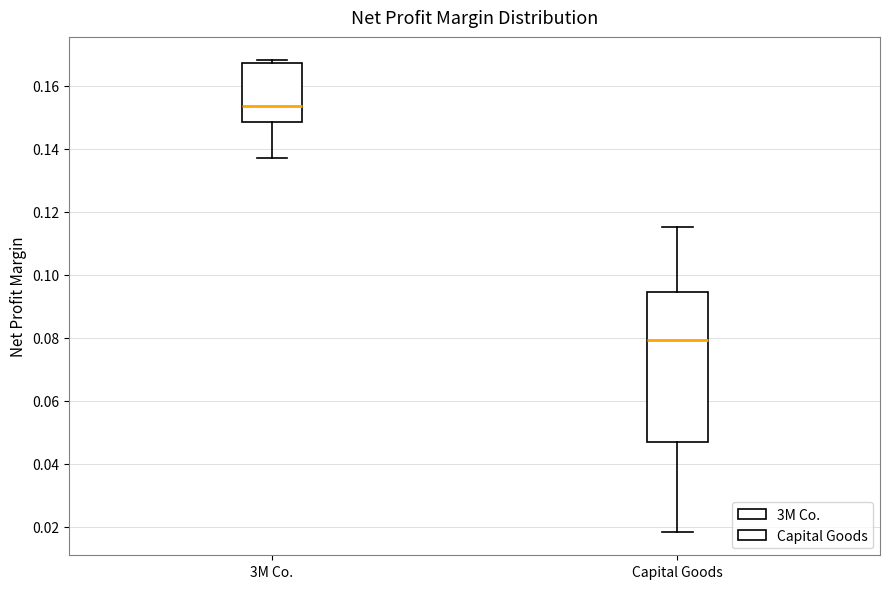

Reading left to right, transcribe this box plot: for each box, give where its median line is, the range the box spans, and where its two whiskers end, as read against the y-axis. The values are not printed on the chart, so give them approximately, as read against the axis.

3M Co.: median 0.154, box 0.148 to 0.168, whiskers 0.136 to 0.168 (just above the box's upper edge)
Capital Goods: median 0.080, box 0.046 to 0.094, whiskers 0.018 to 0.116